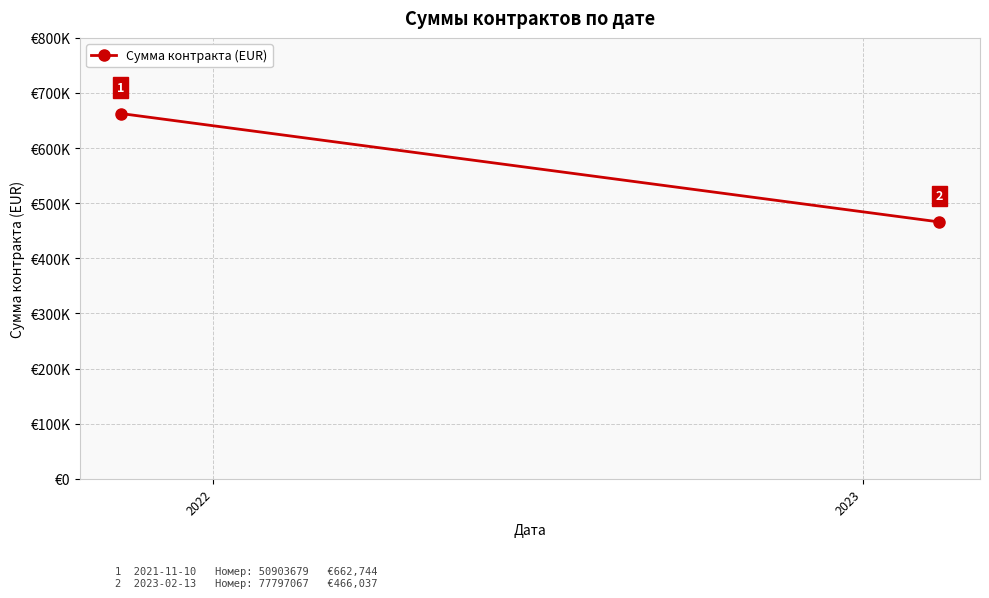

Count the number of data series in this chart.

1